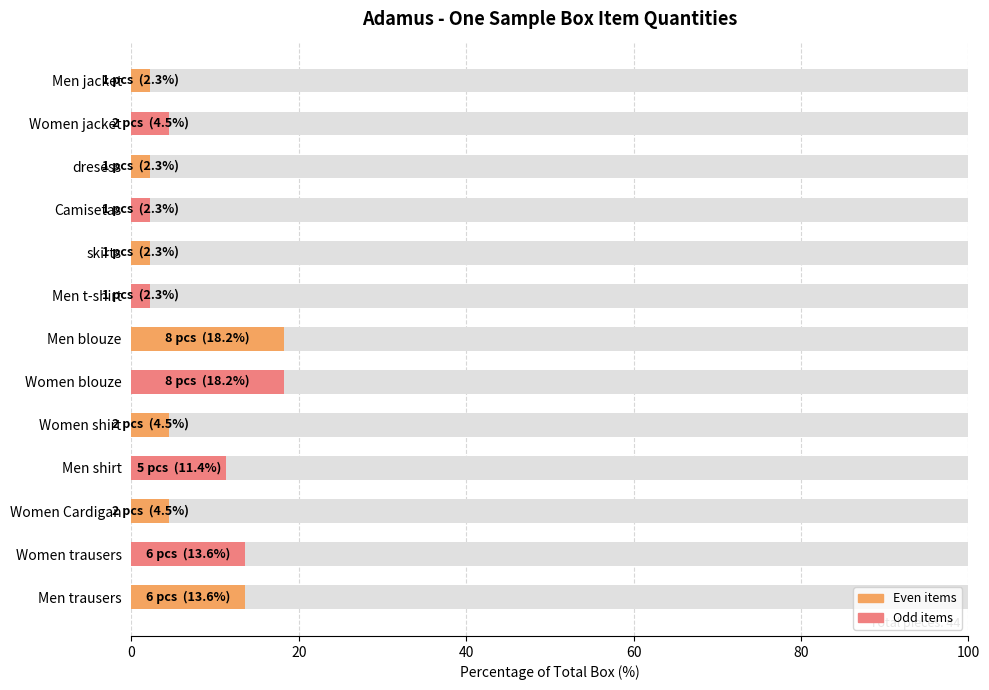

What is the difference between the maximum and minimum values?

15.9